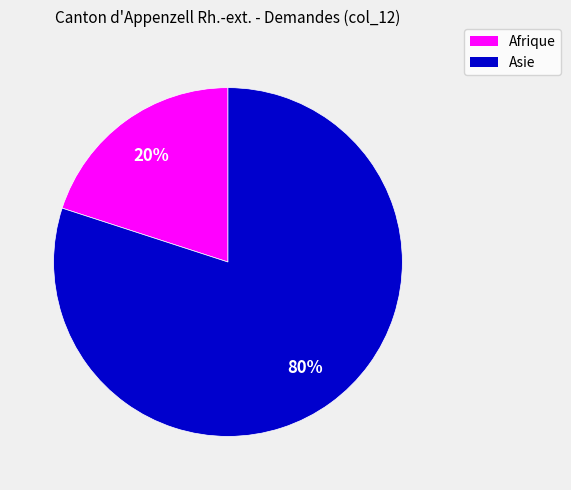

To the nearest percent, what is the difference between the largest and smallest slice percentages?

60%